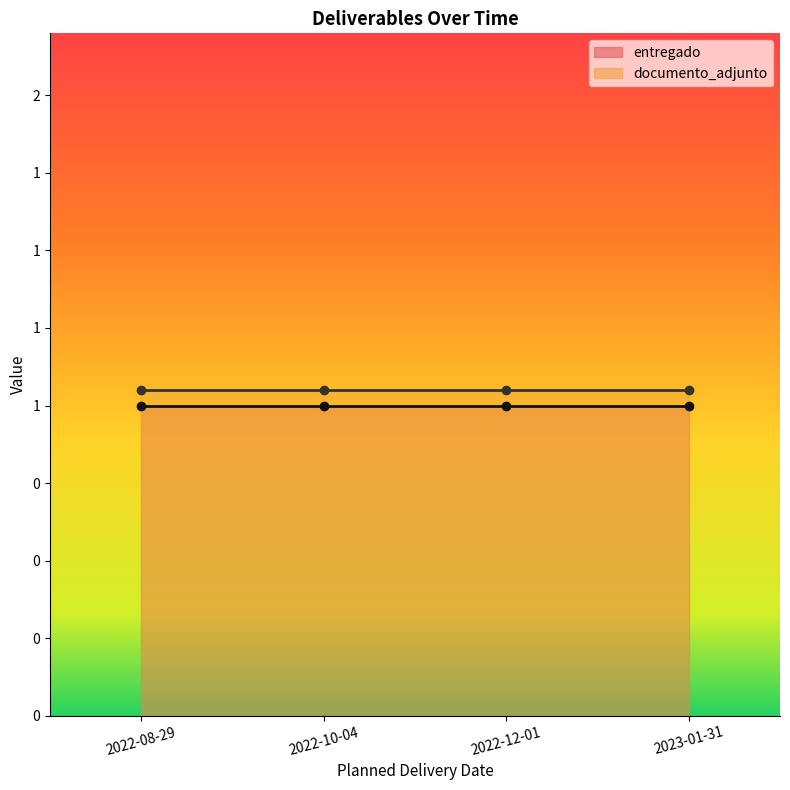

Rank the series by their maximum value, from lowest to highest.

entregado (line), documento_adjunto (line)